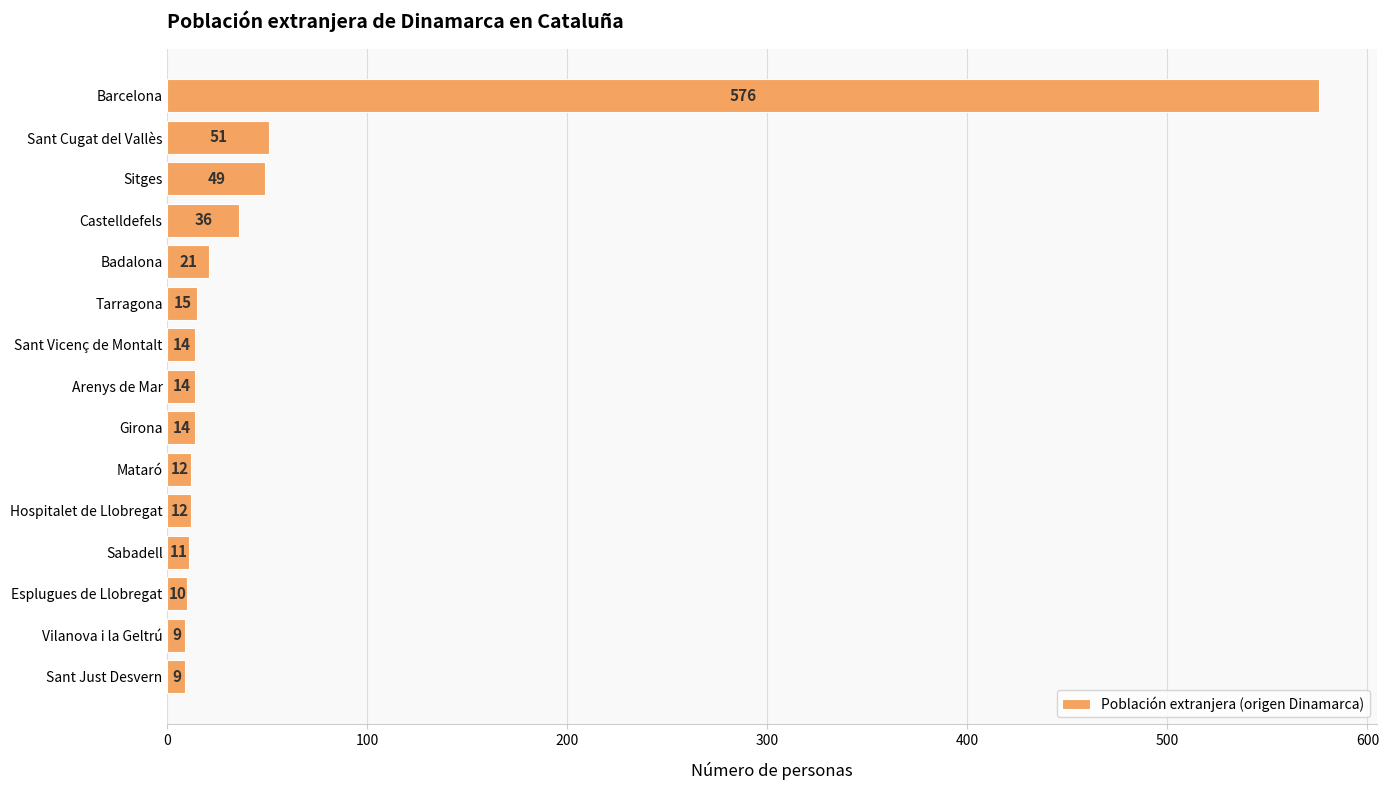

How many data points are less than 14?

6